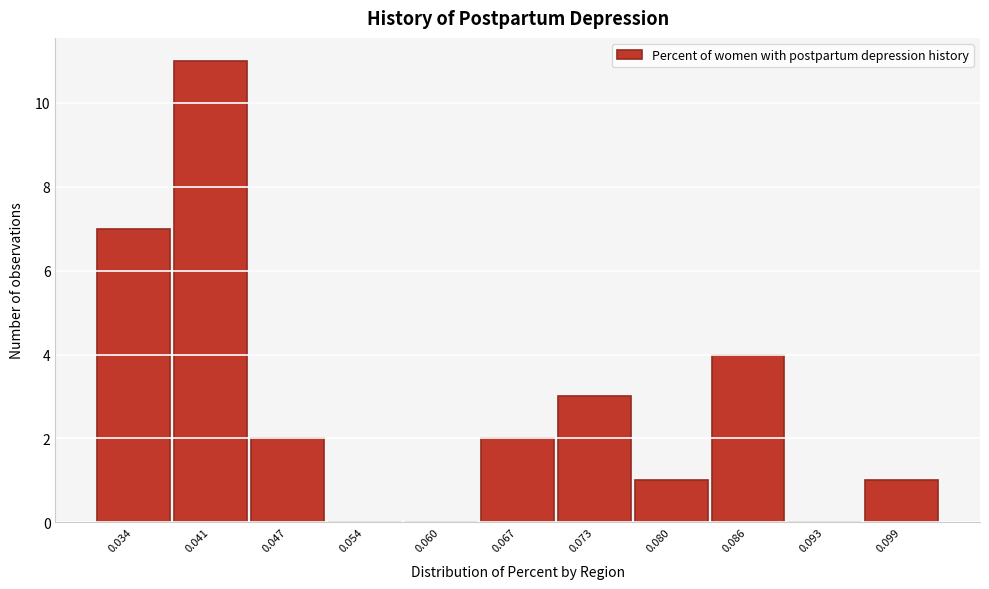

Reading left to right, extract all data points from this chart.

0.034=7	0.041=11	0.047=2	0.054=0	0.060=0	0.067=2	0.073=3	0.080=1	0.086=4	0.093=0	0.099=1